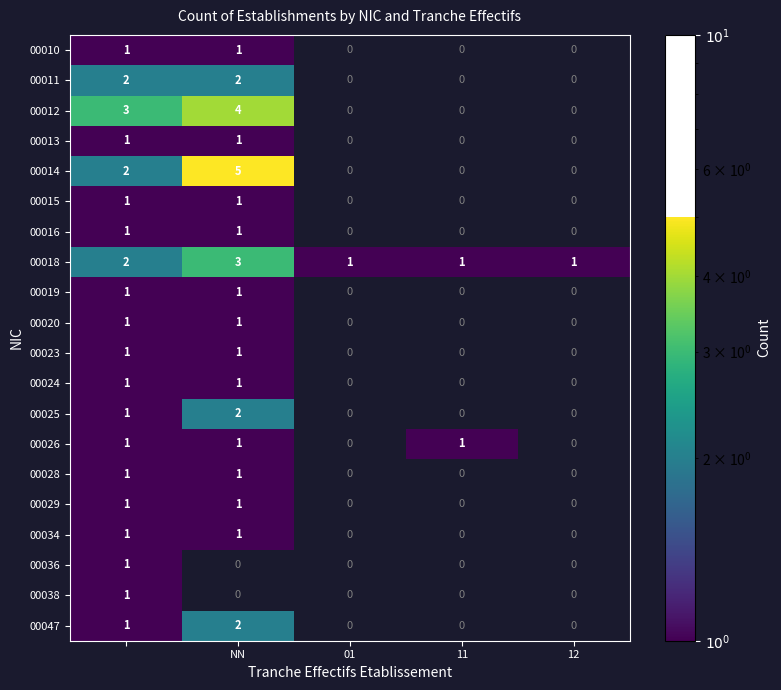

Which series has the largest range (max minus min)?

00014